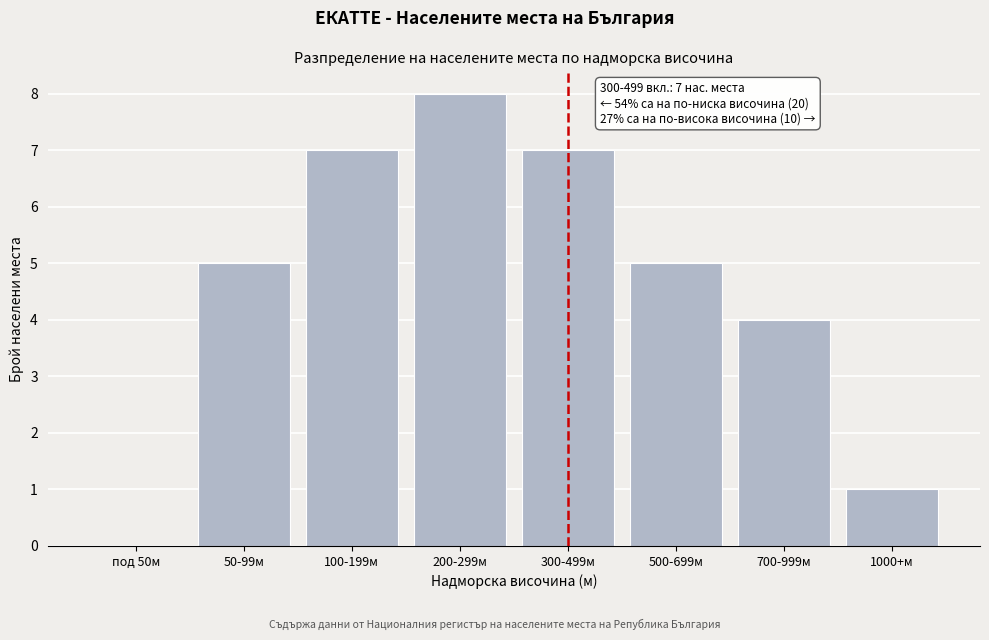

Reading right to left, transcribe all the data shown in this chart.

1000+м=1	700-999м=4	500-699м=5	300-499м=7	200-299м=8	100-199м=7	50-99м=5	под 50м=0